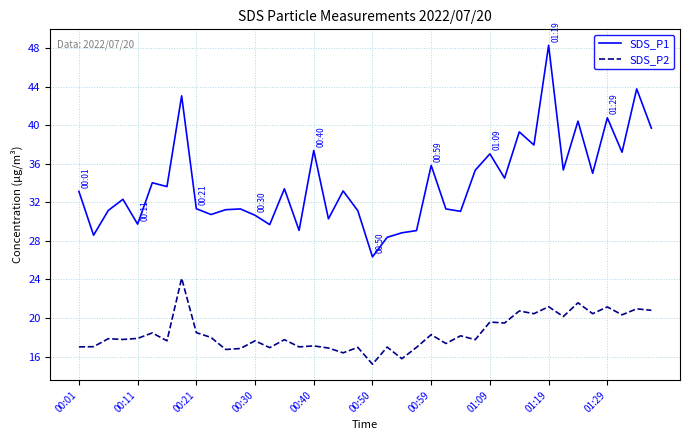

Which series has the largest total across all categories?

SDS_P1